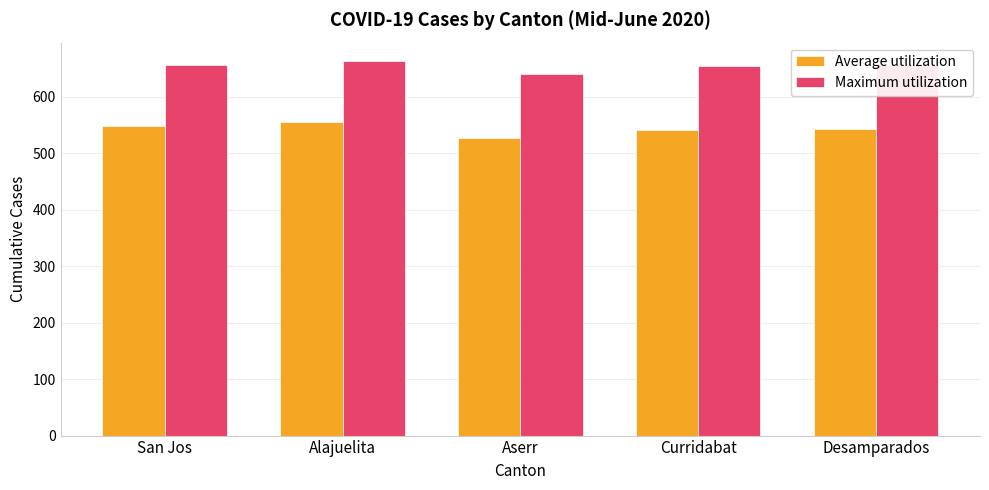

What is the average value of the Maximum utilization series?

654